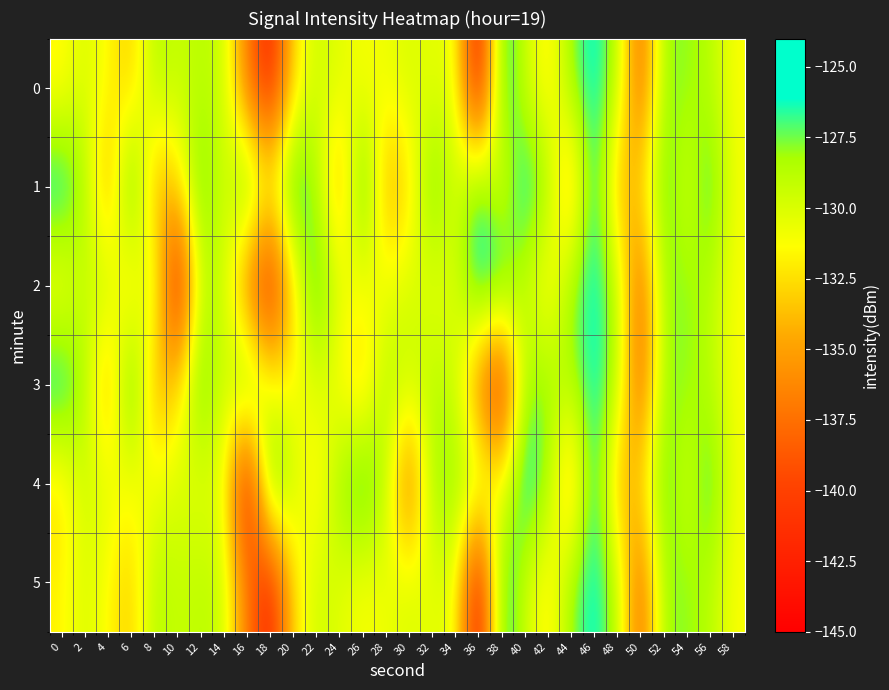

List the series in order of their peak value, lowest first.

0, 2, 5, 1, 3, 4